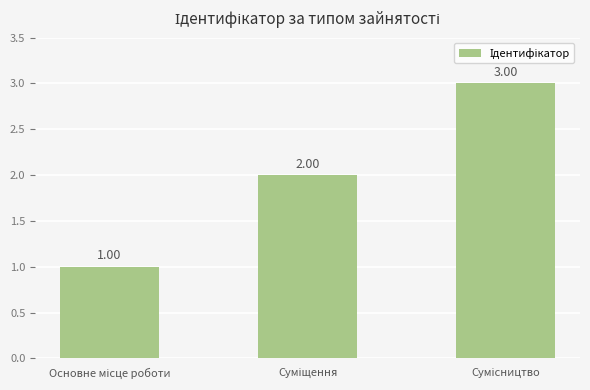

What is the sum of all values?

6